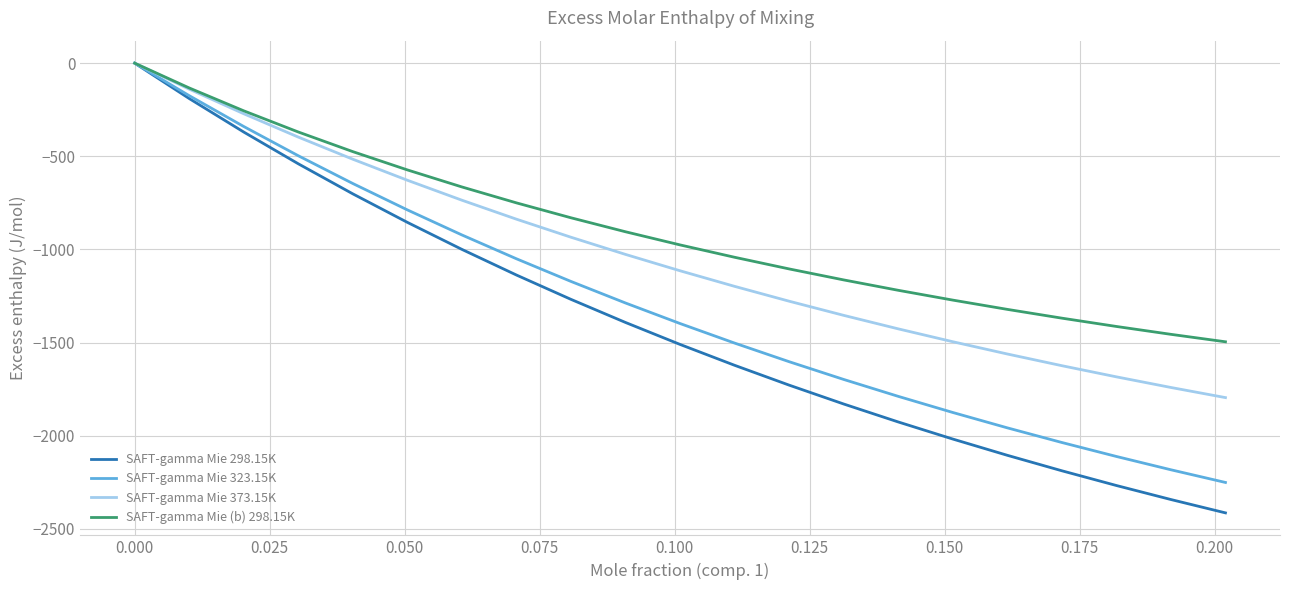

Which series has the largest total across all categories?

SAFT-gamma Mie (b) 298.15K